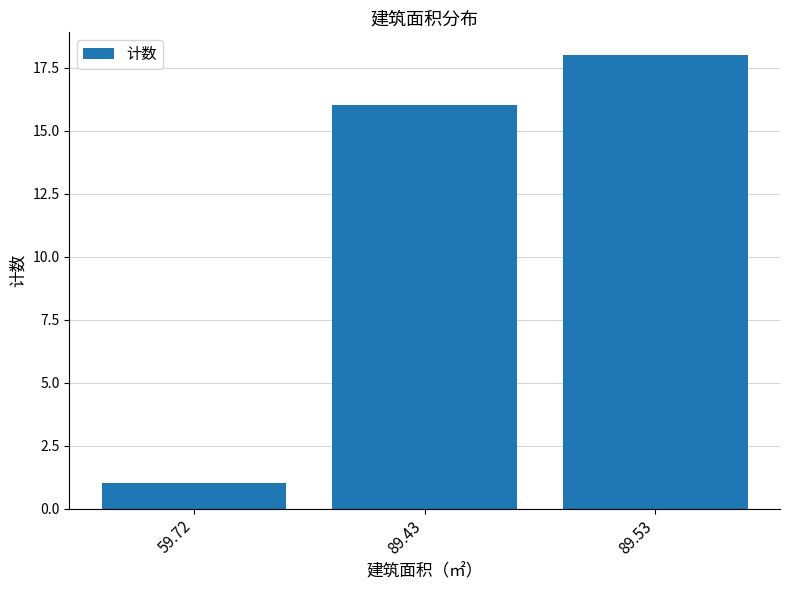

What is the label of the 2nd bar from the left?

89.43